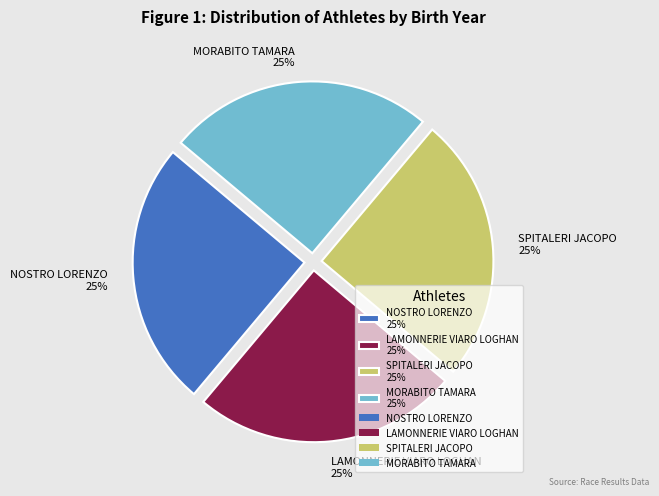

True or false: LAMONNERIE VIARO LOGHAN accounts for 40% of the total.

False